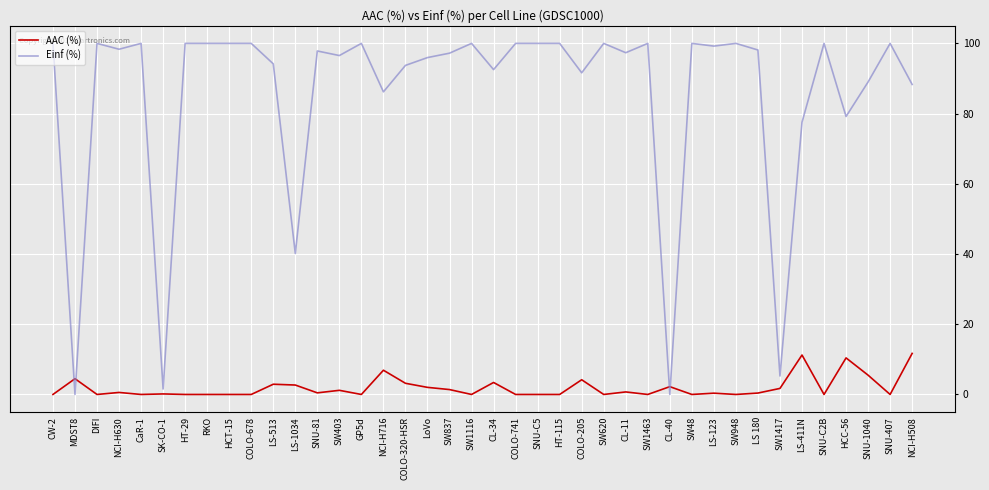

What position from the left is RKO?

8